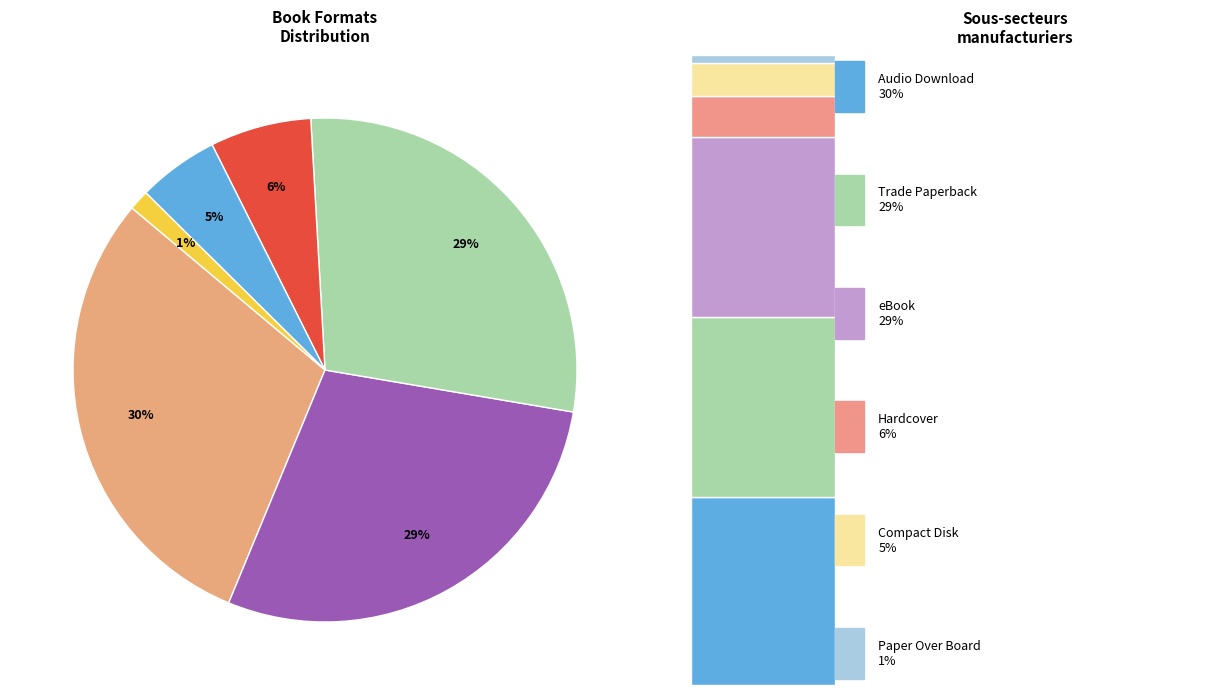

The Trade Paperback slice represents 29% of the pie. True or false?

True